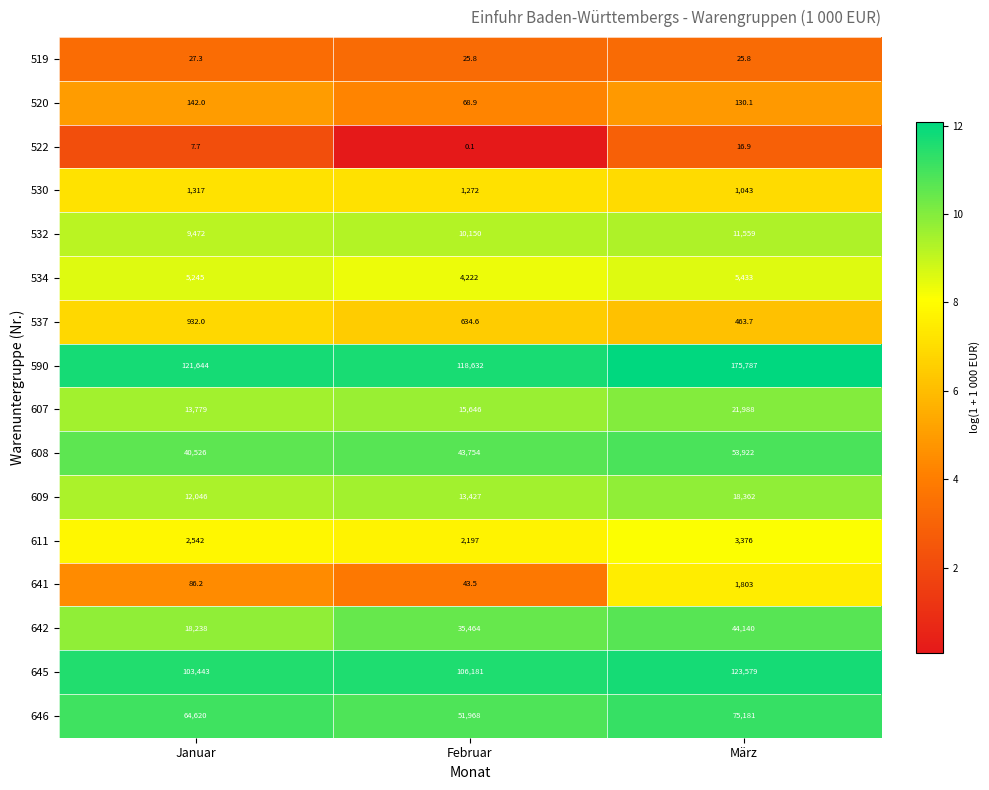

What is the highest value of the 645 series?

123579.0